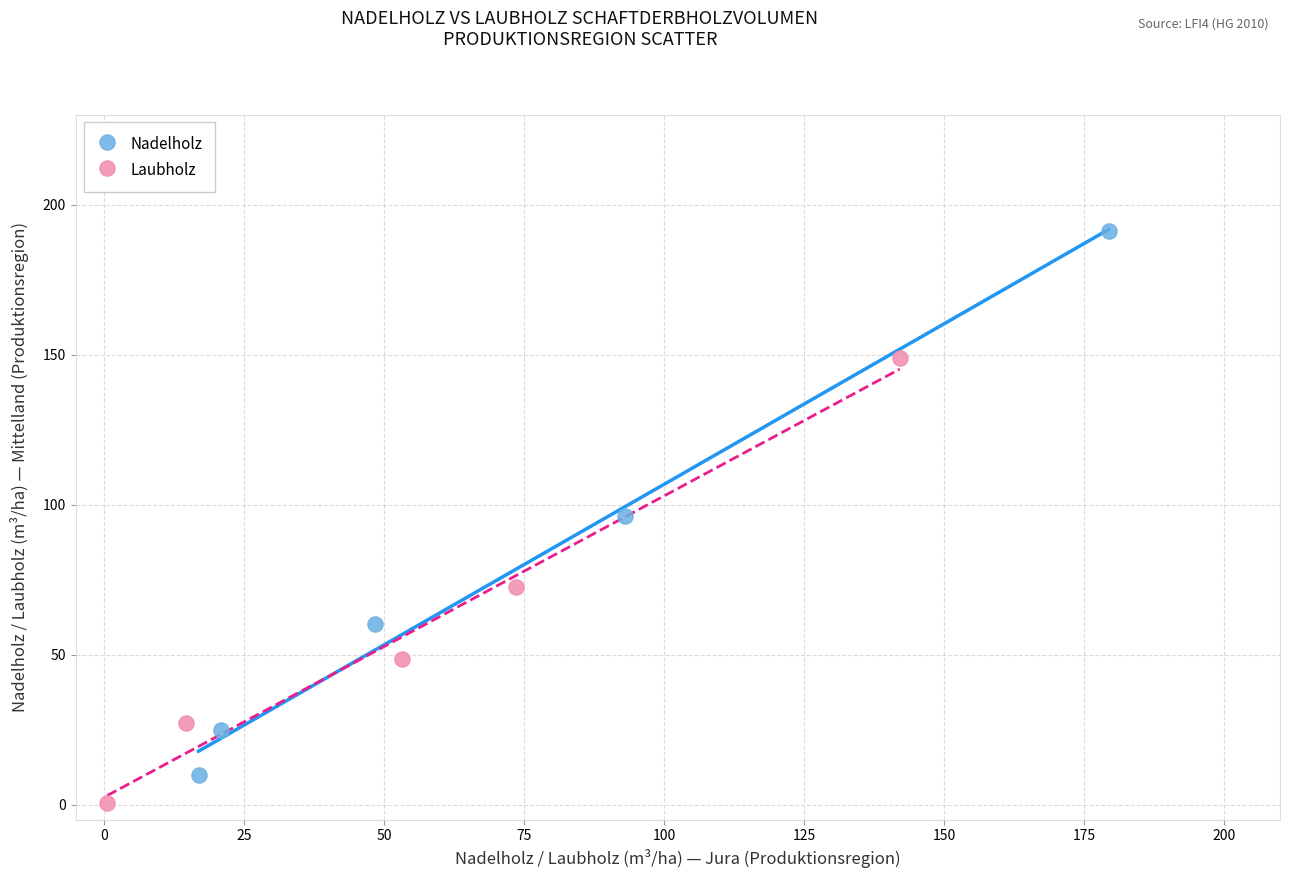

Which series has the largest Y range (max minus min)?

Nadelholz